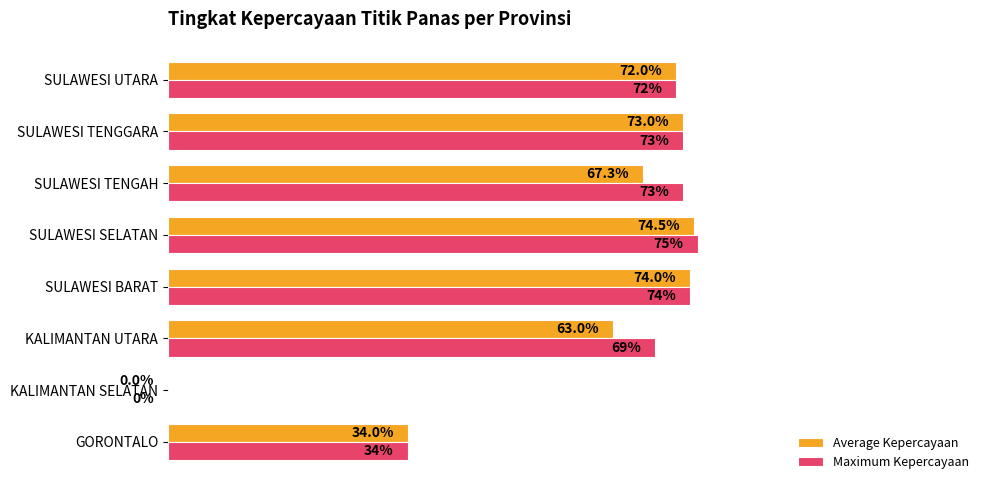

Which category has the highest value in the Average Kepercayaan series?

SULAWESI SELATAN